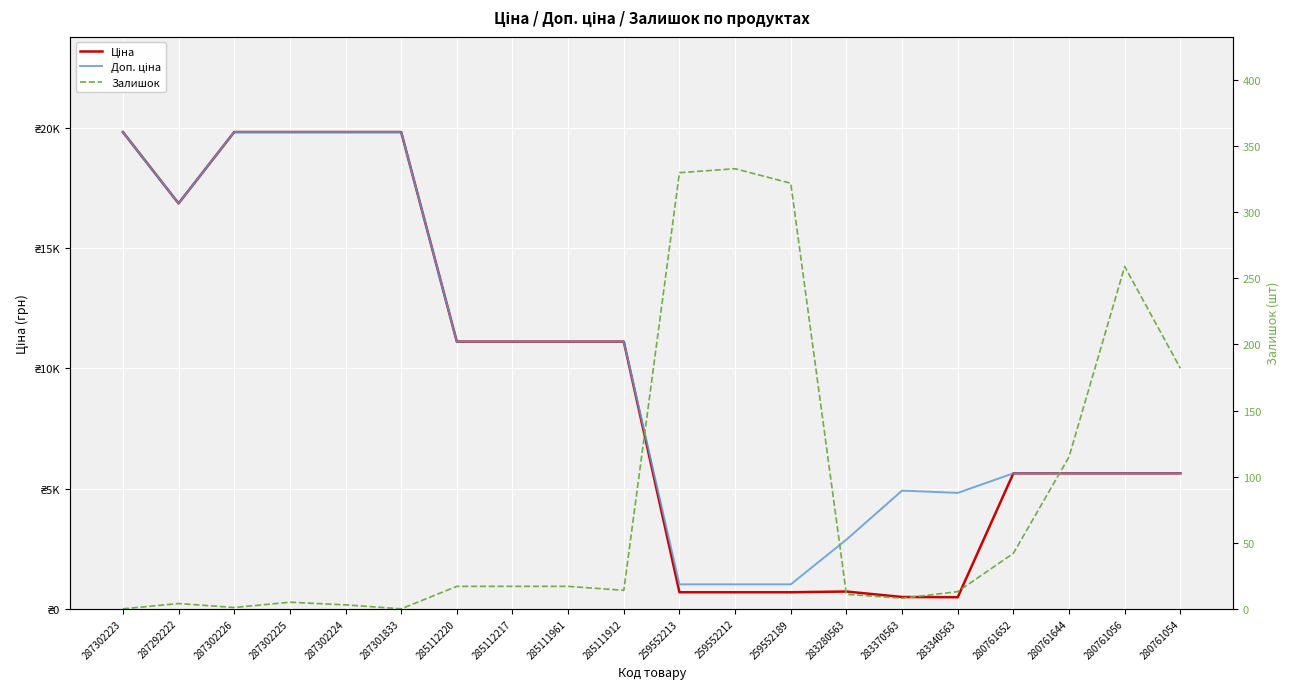

Which has a higher value, 280761652 or 280761056?

280761652